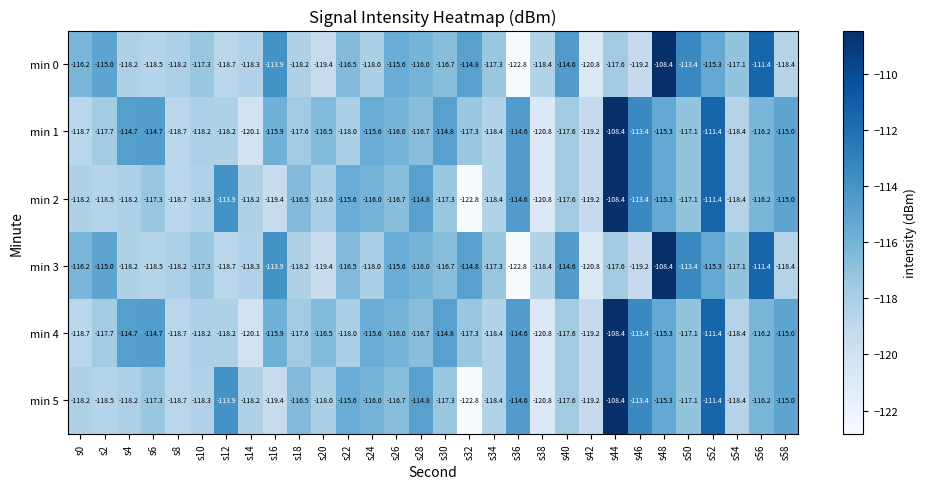

Is the value of min 4 at s58 greater than the value of min 5 at s18?

Yes